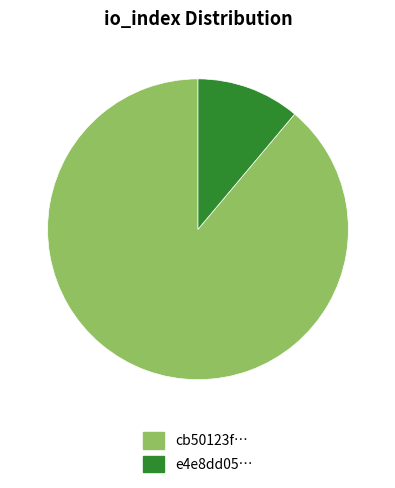

Which has a higher value, cb50123f… or e4e8dd05…?

cb50123f…